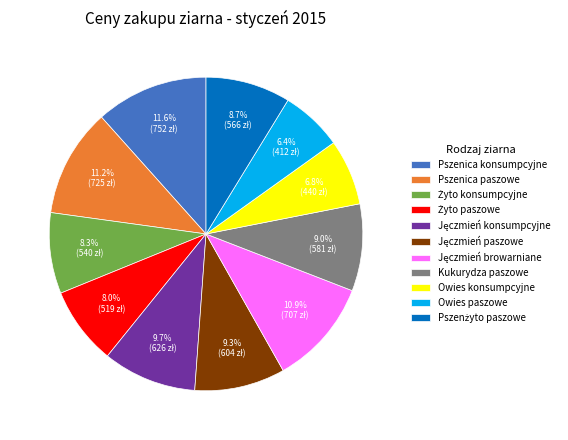

What is the ratio of the value at Pszenica paszowe to the value at Owies konsumpcyjne?

1.6